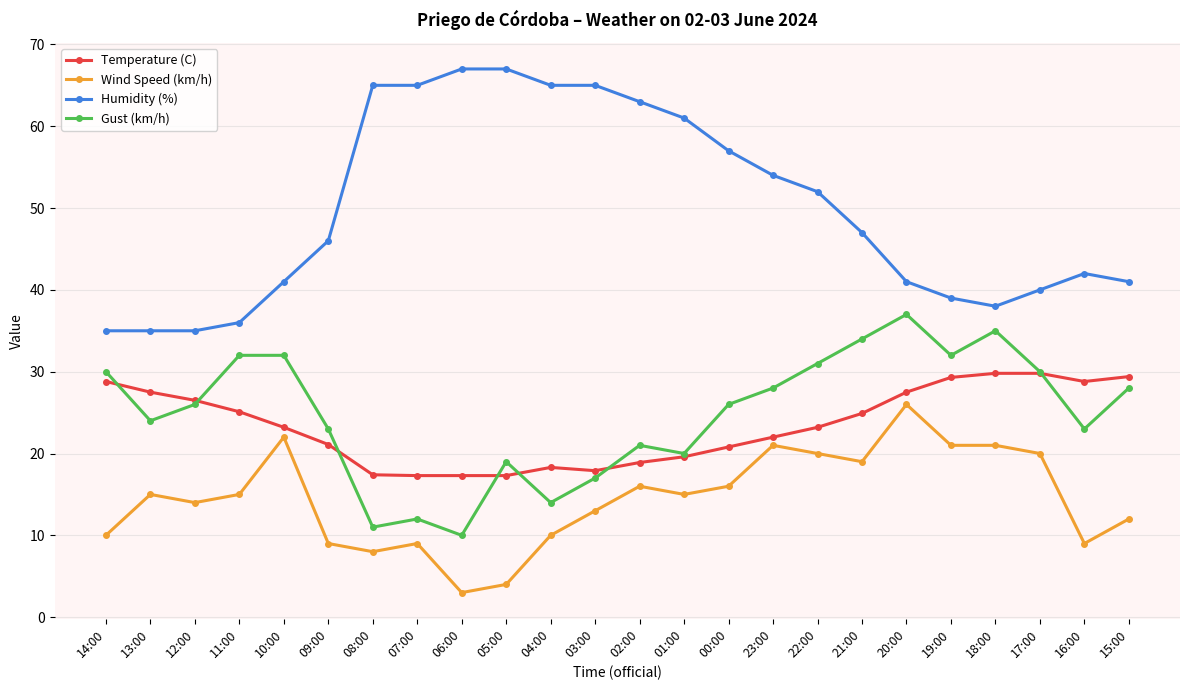

What is the difference between the Temperature (C) values at 08:00 and 05:00?

0.1